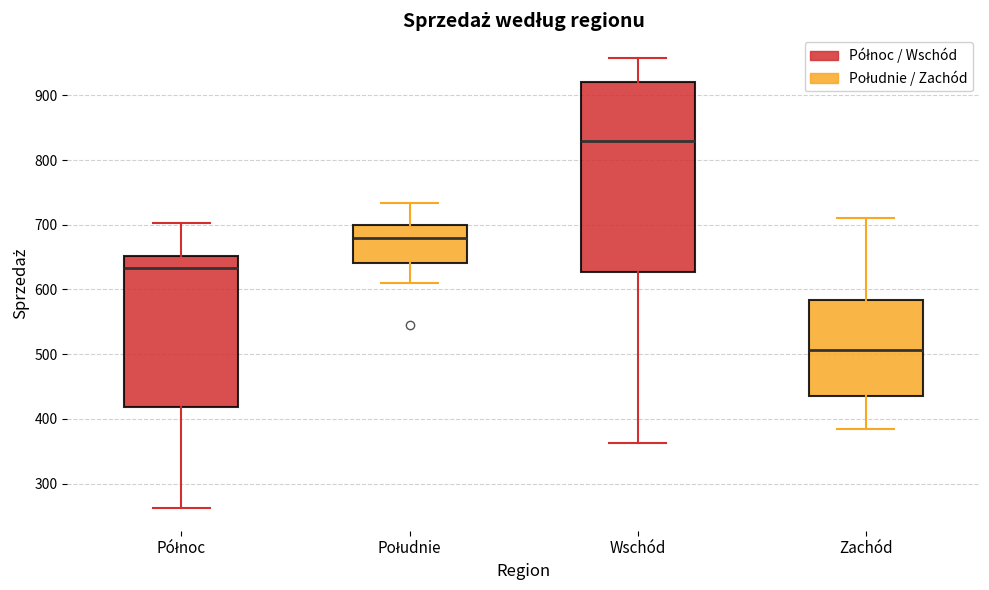

Reading left to right, read every box against the y-axis: the position of its median line, the range the box covers, and the ends of its whiskers. The values are not printed on the chart, so give them approximately, as read against the axis.

Północ: median 630, box 420 to 650, whiskers 260 to 700
Południe: median 680, box 640 to 700, whiskers 610 to 730
Wschód: median 830, box 630 to 920, whiskers 360 to 960
Zachód: median 510, box 440 to 580, whiskers 390 to 710